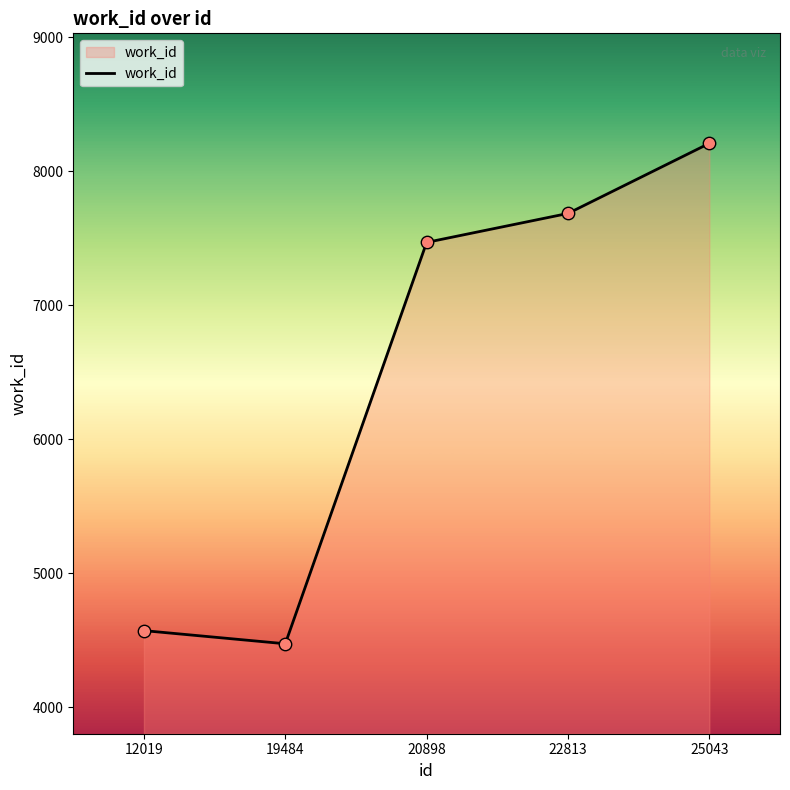

Between 19484 and 25043, which is larger?

25043